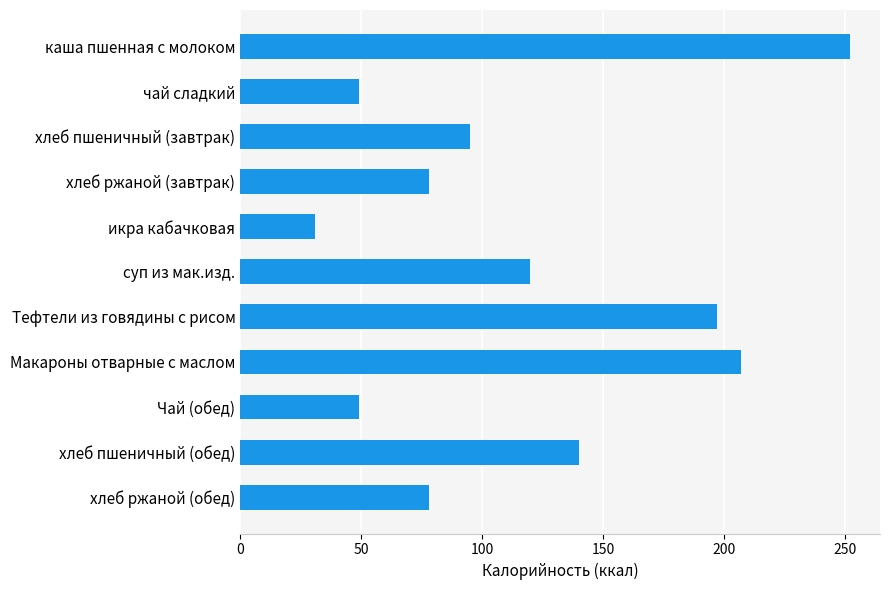

Reading bottom to top, list all the values displayed in this chart.

хлеб ржаной (обед)=78	хлеб пшеничный (обед)=140	Чай (обед)=49	Макароны отварные с маслом=207	Тефтели из говядины с рисом=197	суп из мак.изд.=120	икра кабачковая=31	хлеб ржаной (завтрак)=78	хлеб пшеничный (завтрак)=95	чай сладкий=49	каша пшенная с молоком=252